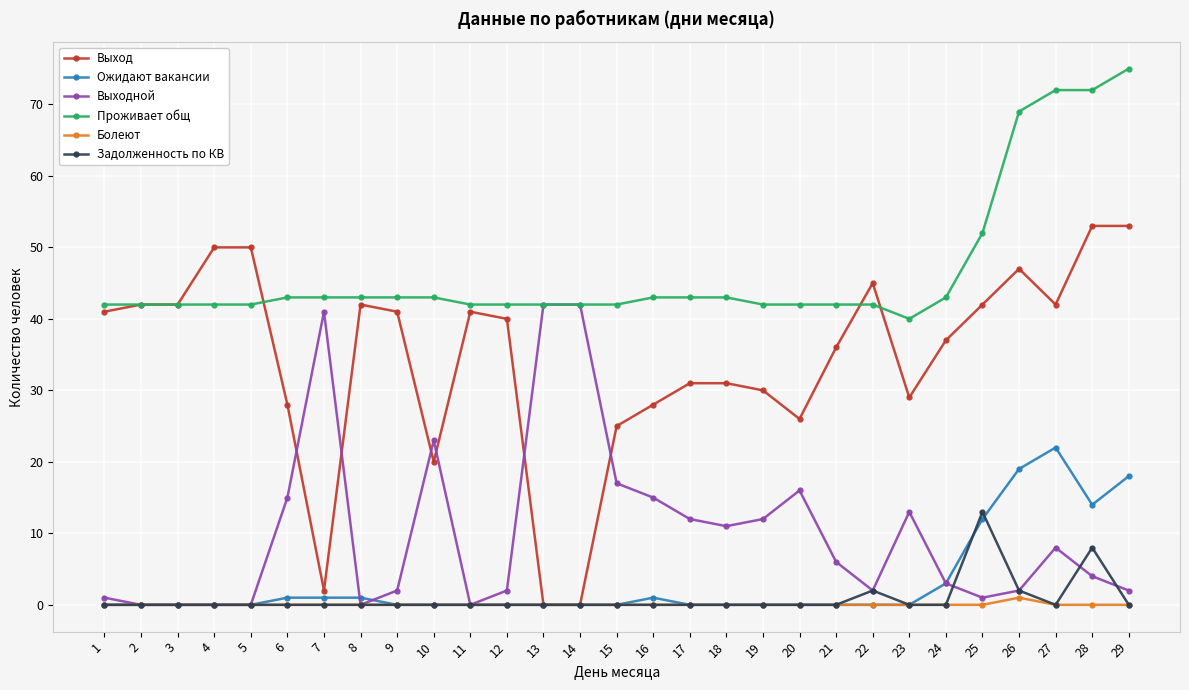

True or false: Ожидают вакансии has more than 0 interior local peaks.

True